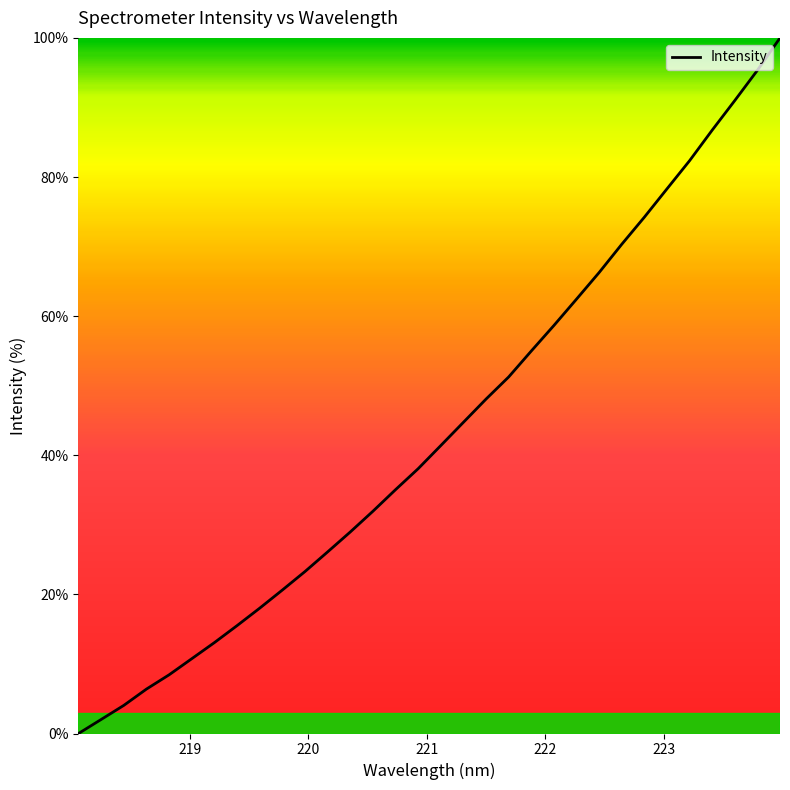

What is the sum of all values?

1388.4